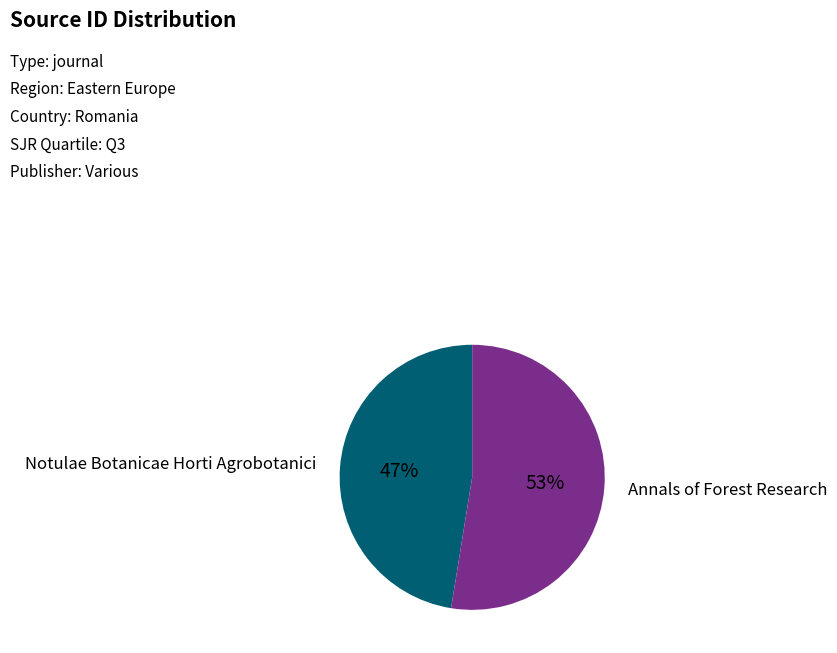

To the nearest percent, what is the average slice percentage?

50%